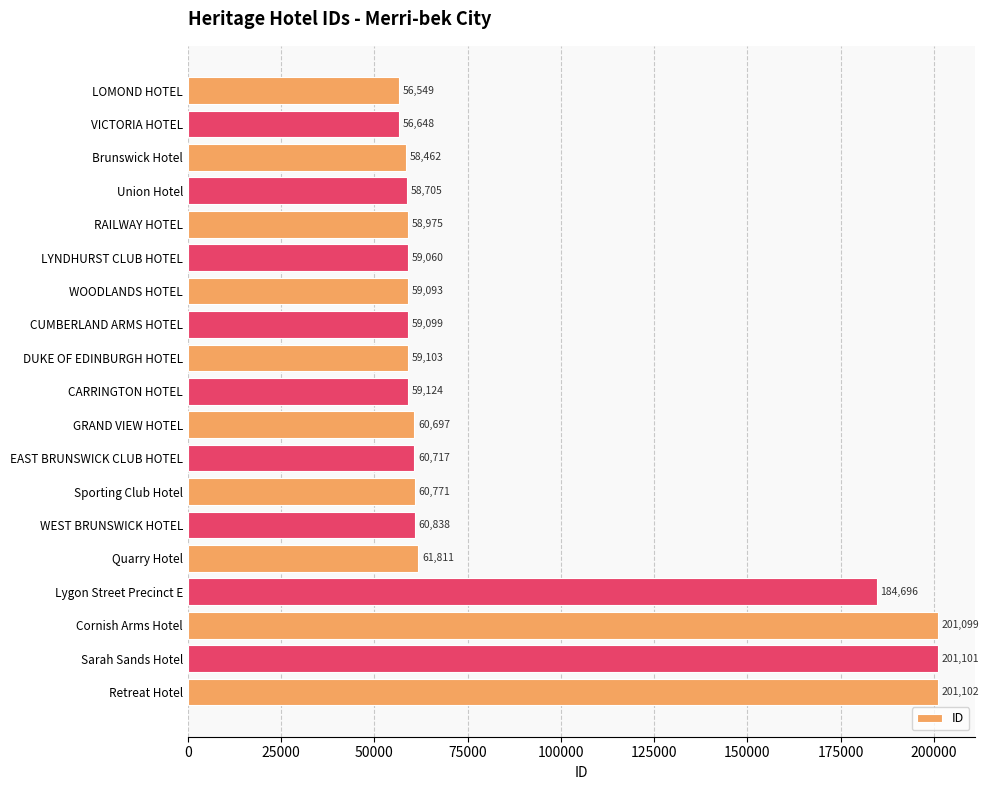

How many distinct data groups are displayed?

1